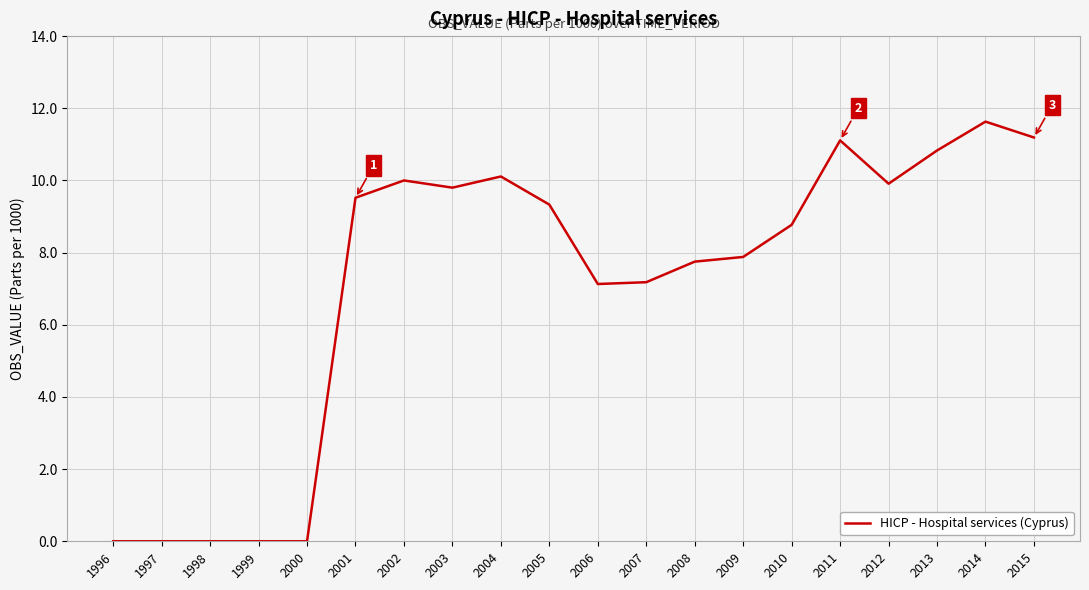

Which category has the highest value across all series?

2014